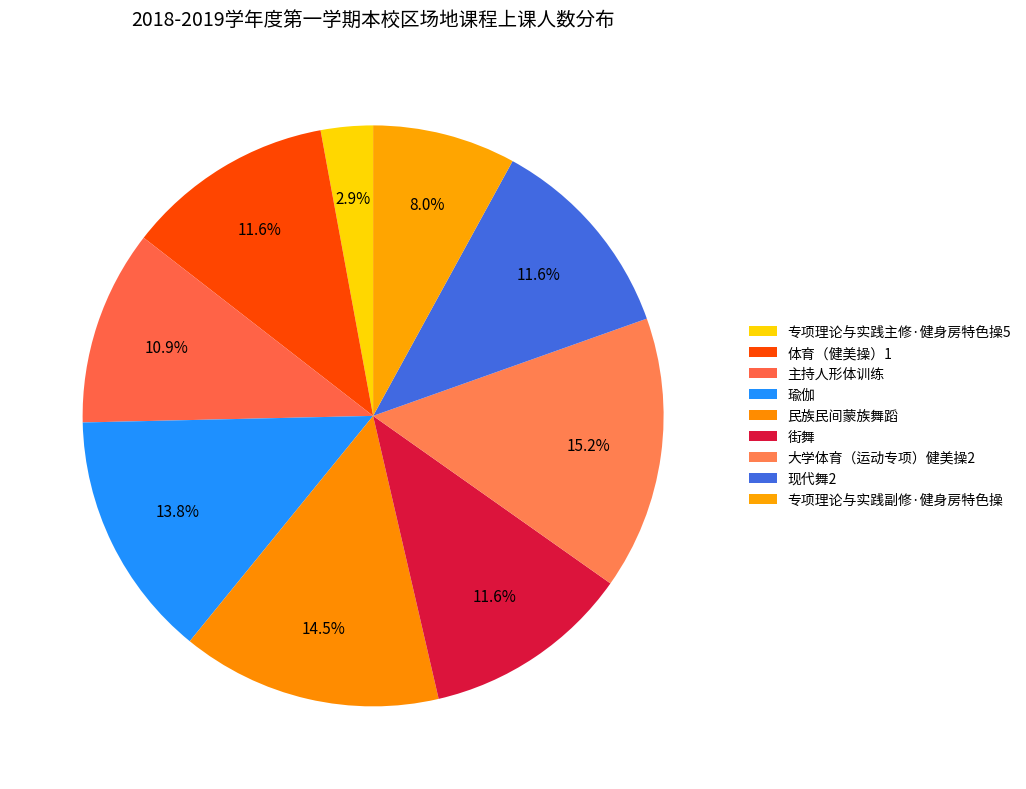

To the nearest percent, what is the average slice percentage?

11%